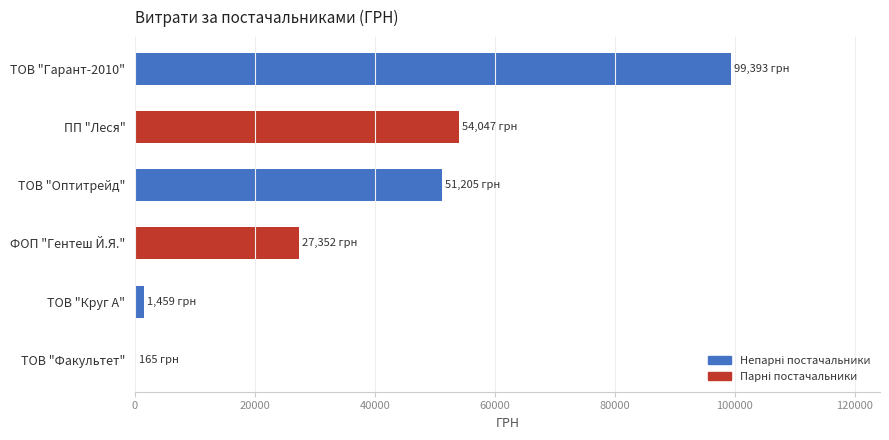

At which label is the value closest to 49778?

ТОВ "Оптитрейд"